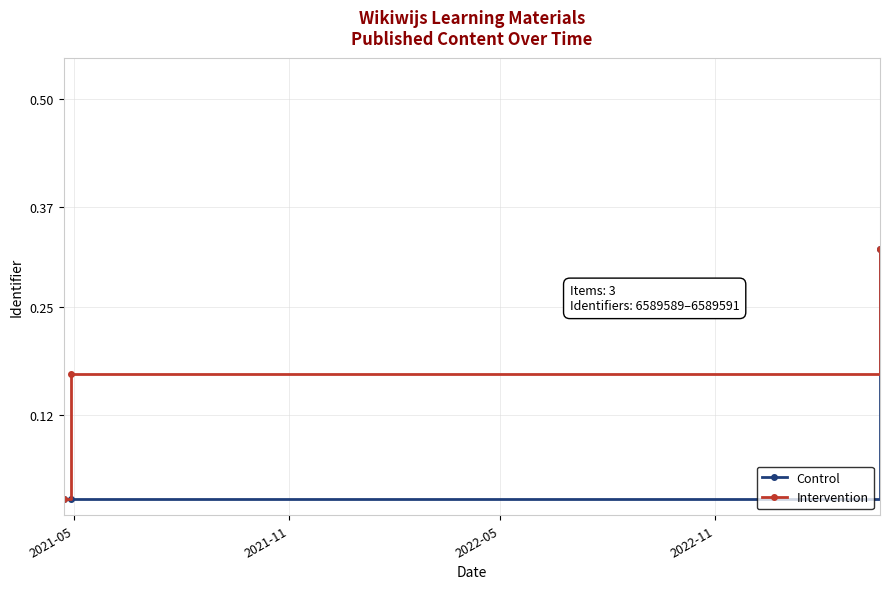

At how many categories does at least one series exceed 0?

3